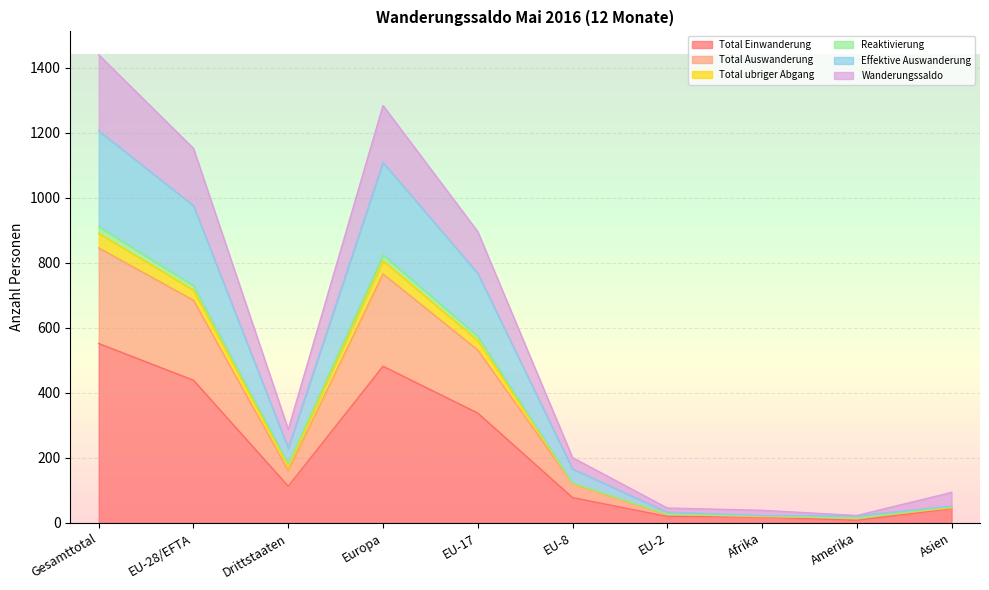

True or false: Effektive Auswanderung and Total Einwanderung intersect in this chart.

False